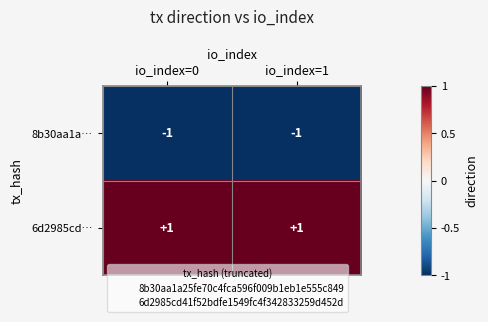

Reading left to right, list all the values displayed in this chart.

8b30aa1a…: io_index=0=-1	io_index=1=-1
6d2985cd…: io_index=0=1	io_index=1=1